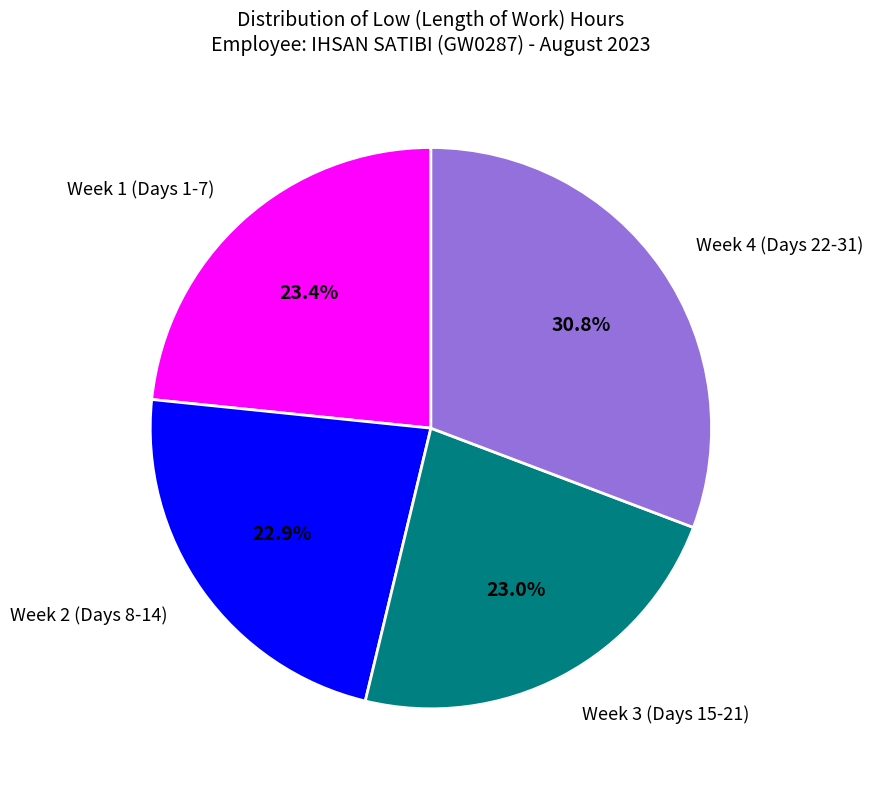

How much of the chart is everything except Week 2 (Days 8-14)?

77.1%